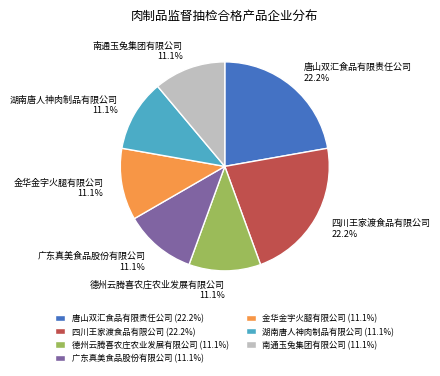

How many segments does this pie chart have?

7